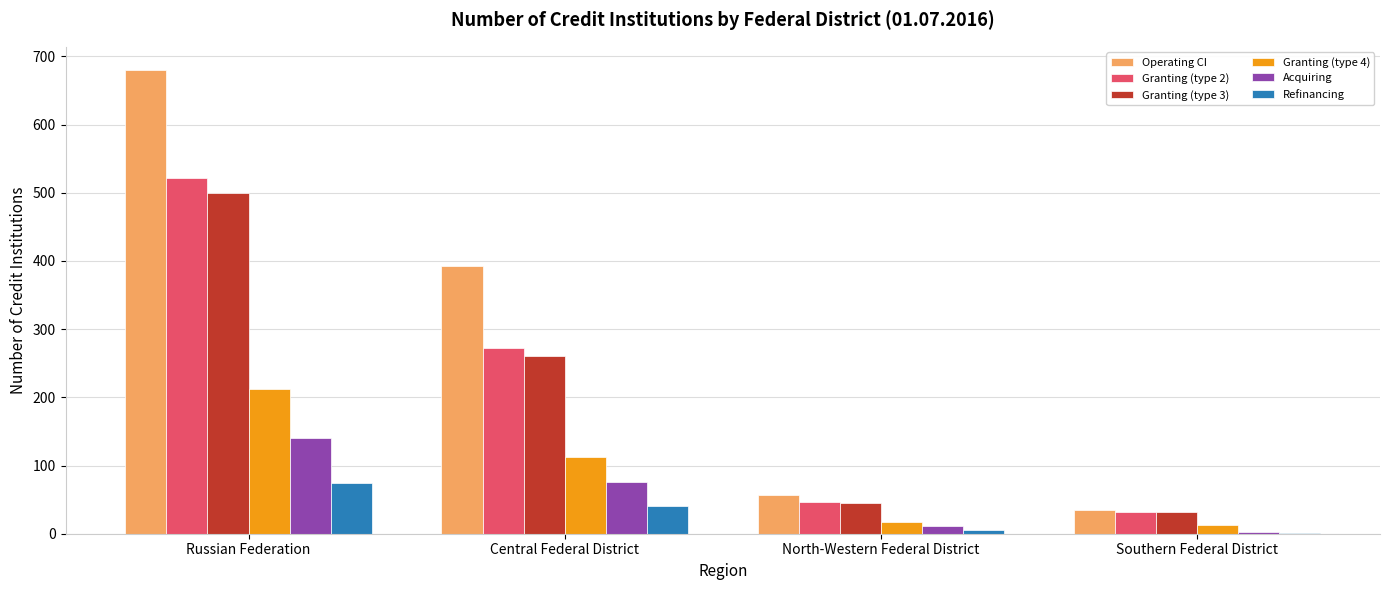

At which category is the sum across all series the highest?

Russian Federation